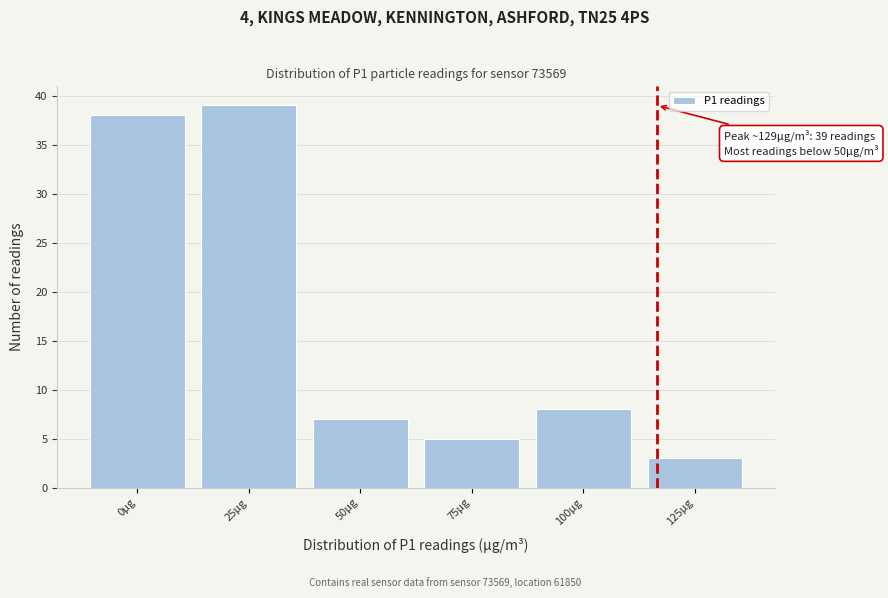

Reading right to left, extract all data points from this chart.

3	8	5	7	39	38